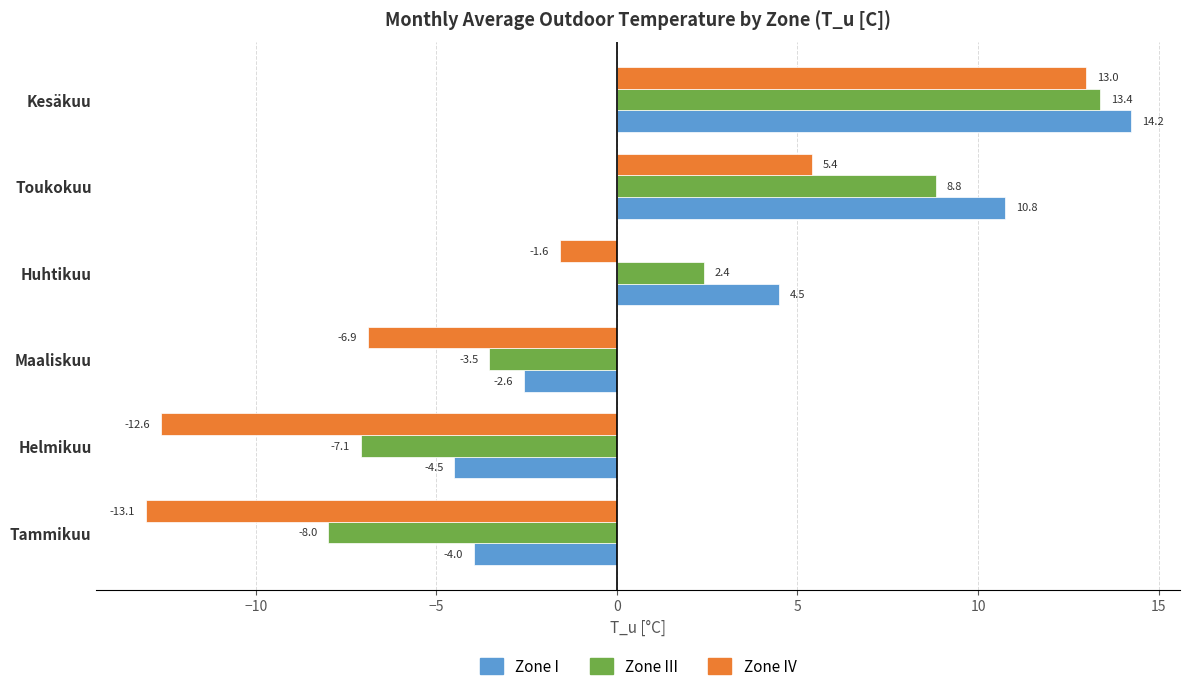

At which category is the sum across all series the highest?

Kesäkuu